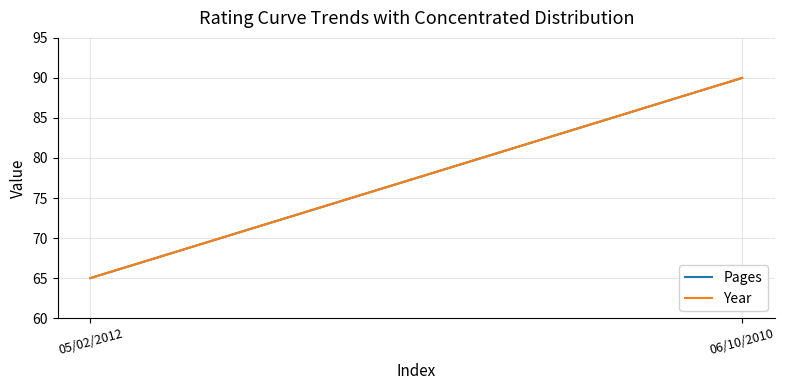

Reading left to right, what are all the values shown in this chart?

Pages: 65	90
Year: 65	90